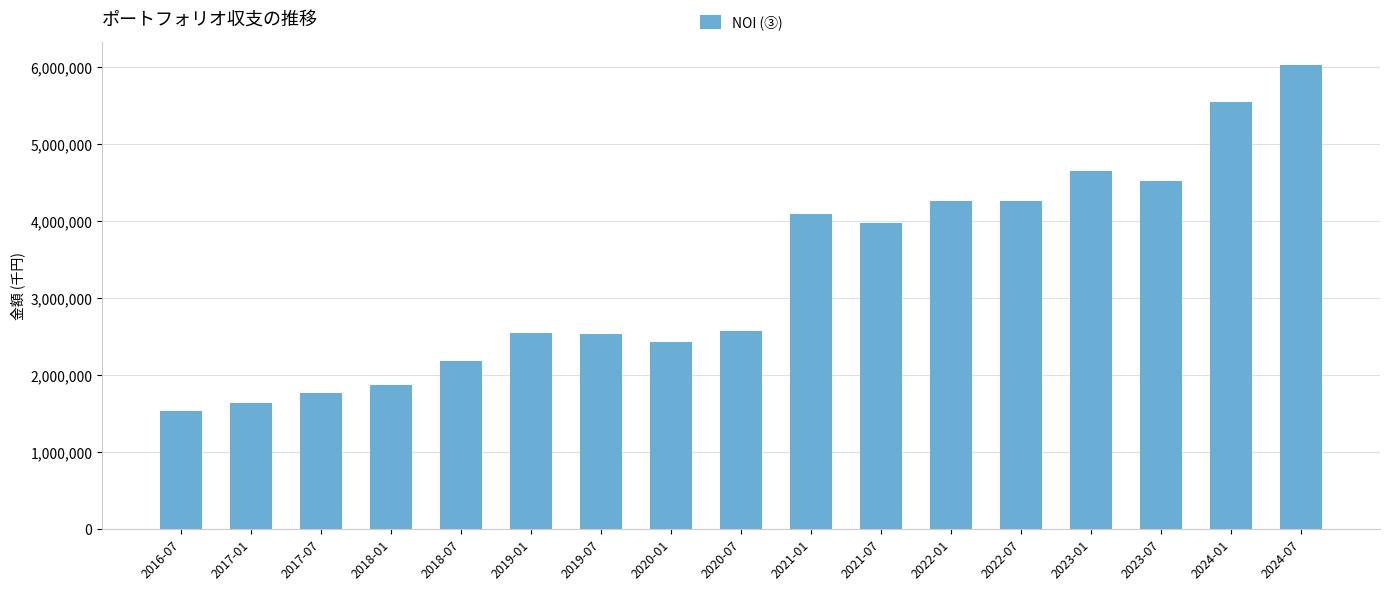

Where is the data nearest to the value 3782459?

2021-07